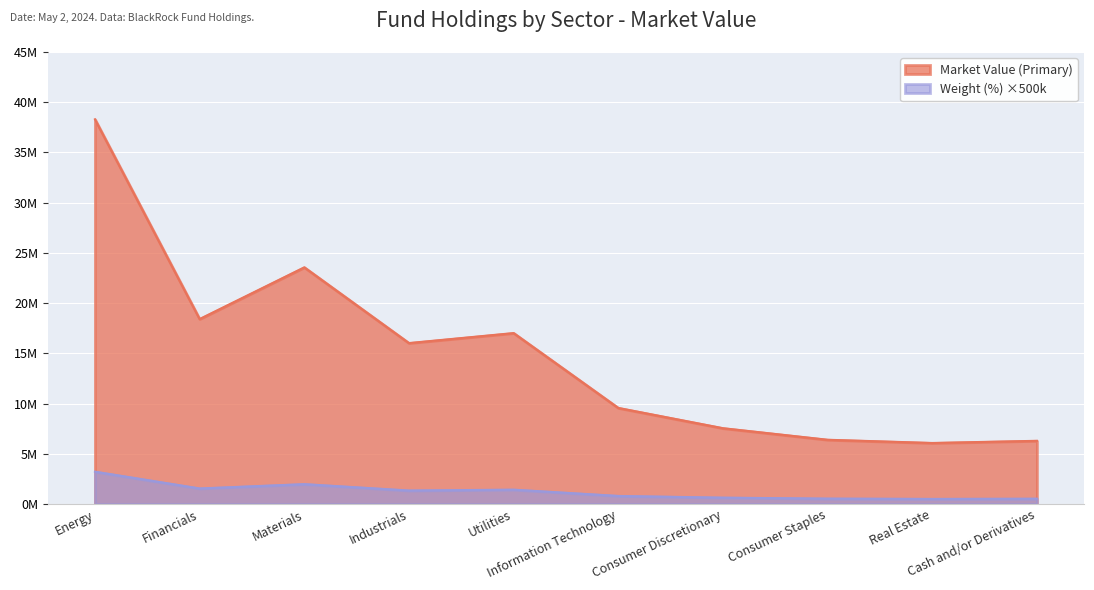

Which has a higher value, Consumer Staples or Cash and/or Derivatives?

Consumer Staples